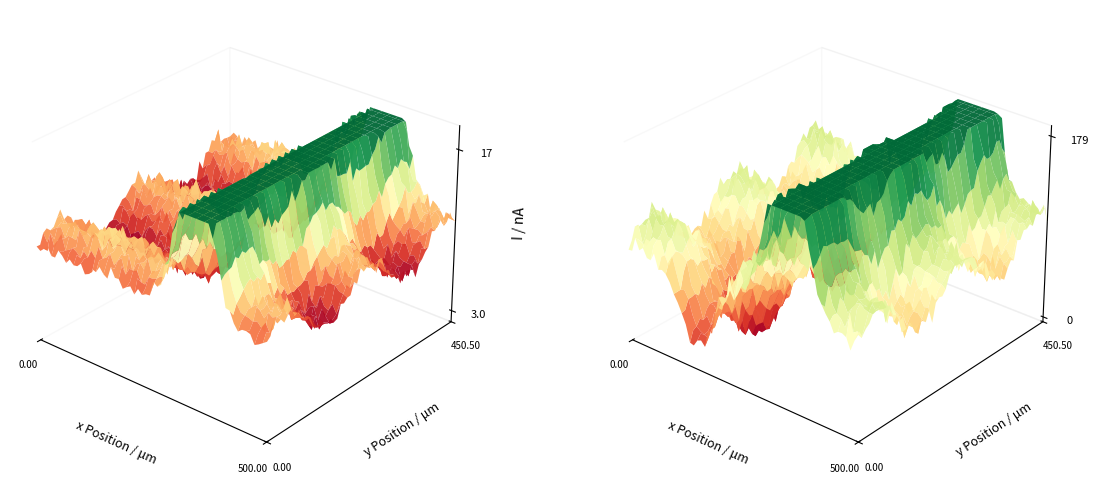

What is the sum of all 805b64d48d4ef6eed99a4cf7f867a4d651a4176 values?

1611375181.0